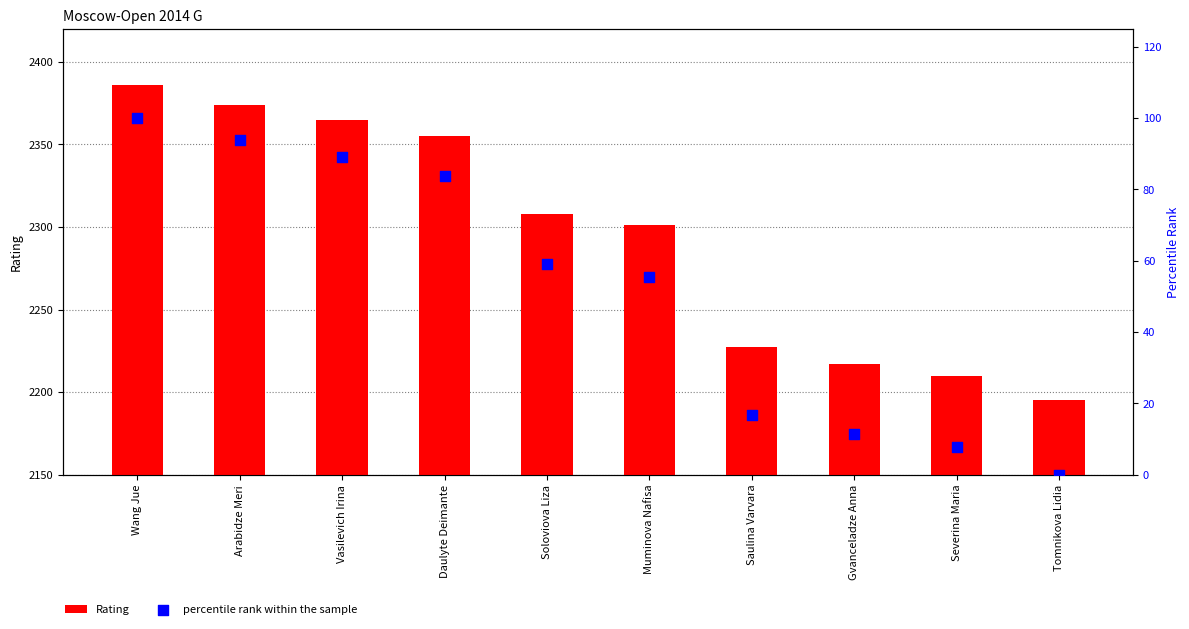

Which series reaches the minimum Y coordinate?

percentile rank within the sample